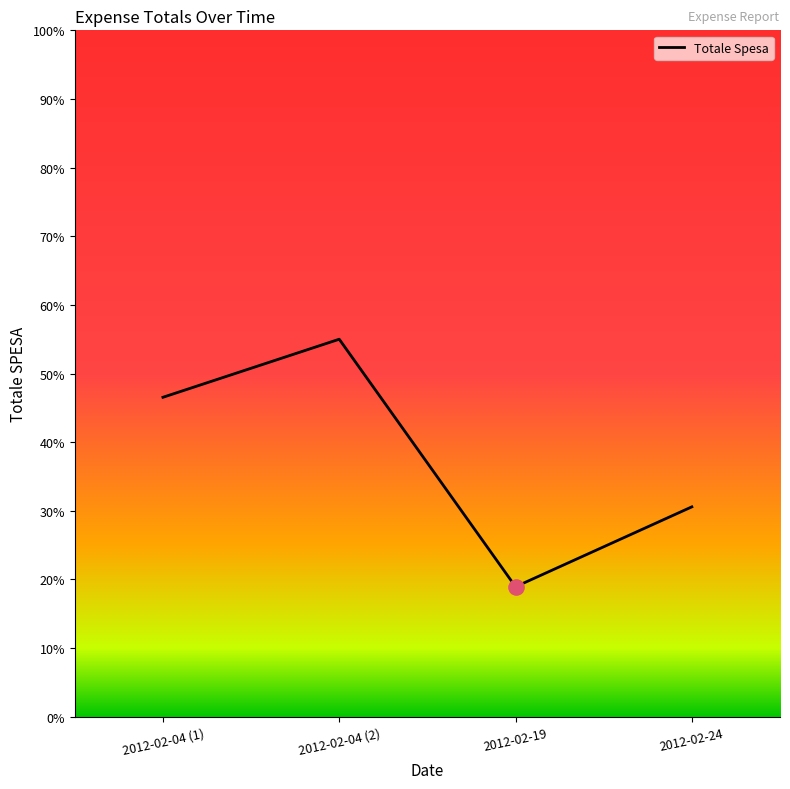

What is the ratio of the value at 2012-02-19 to the value at 2012-02-04 (2)?

0.3